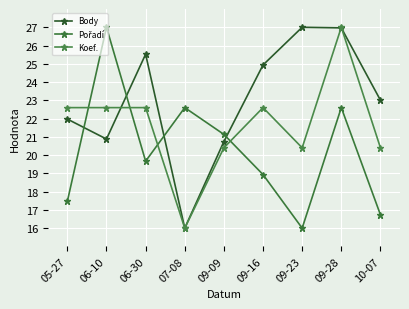

How many values in the Koef. series exceed 22?

5